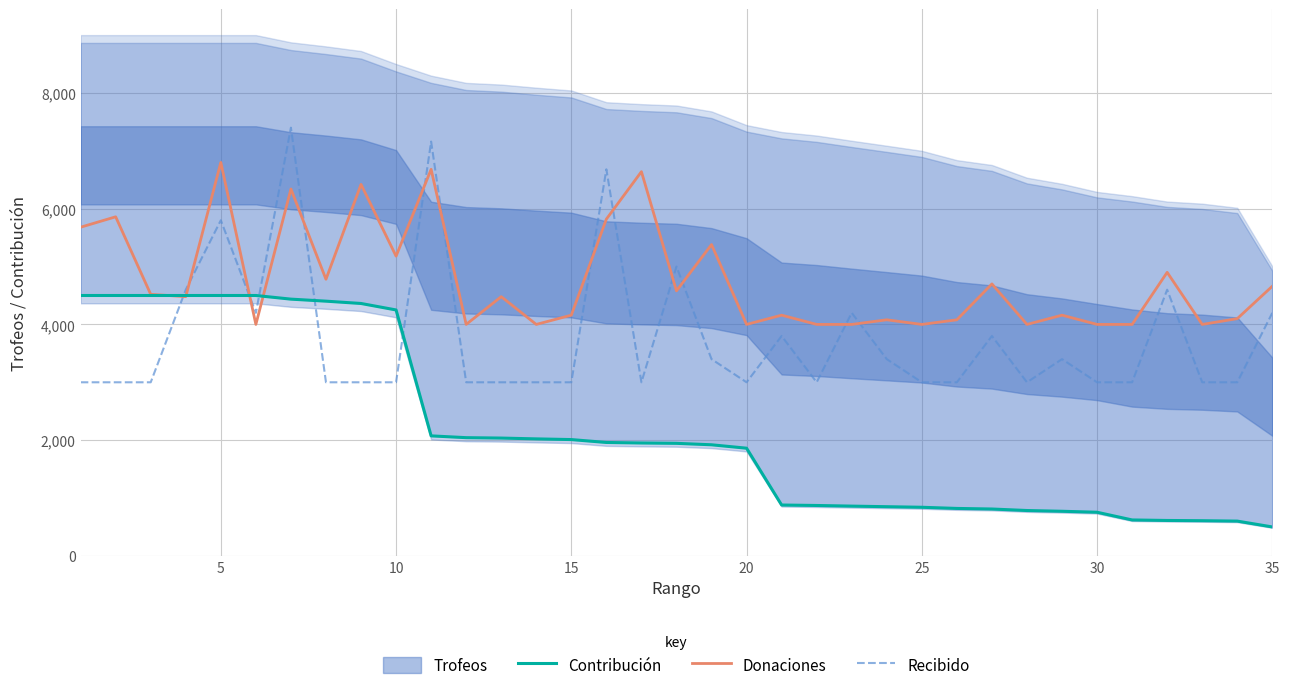

True or false: Recibido has a value of 5000 at 17.

True